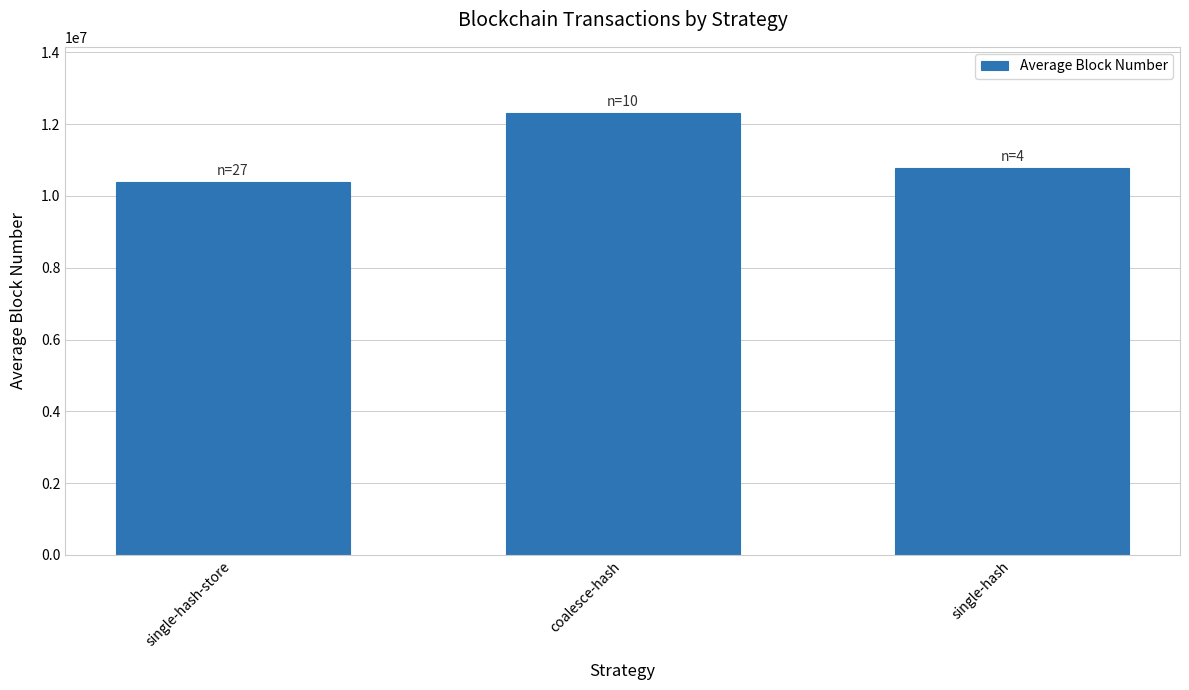

List the labels in order of value, smallest first.

single-hash-store, single-hash, coalesce-hash